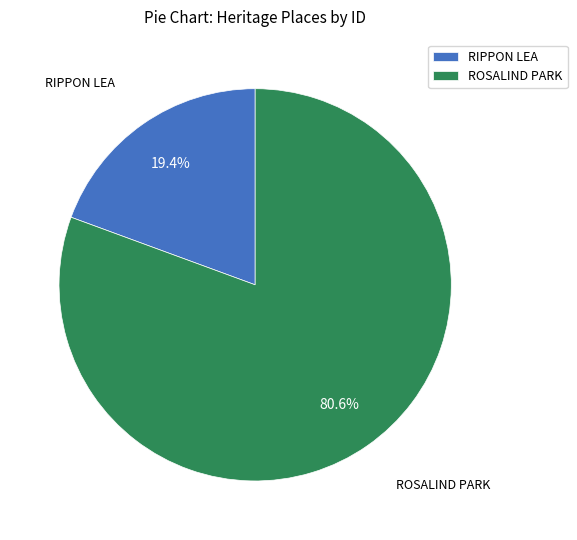

Between RIPPON LEA and ROSALIND PARK, which is larger?

ROSALIND PARK